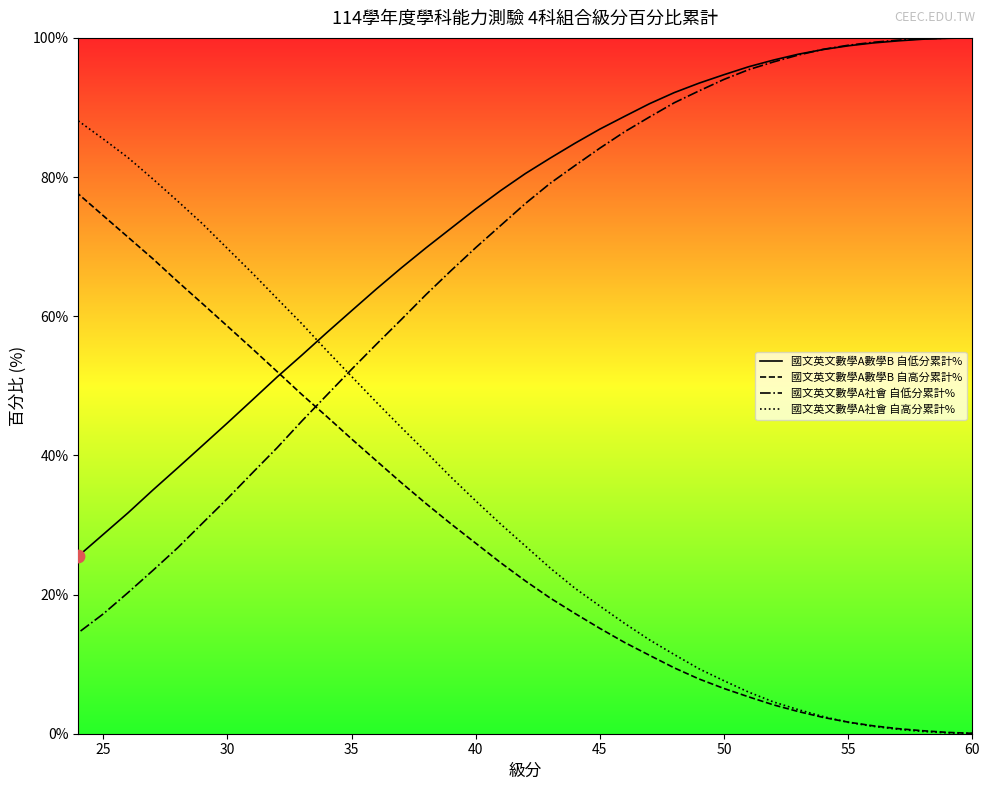

Which series reaches the minimum Y coordinate?

國文英文數學A社會 自高分累計%